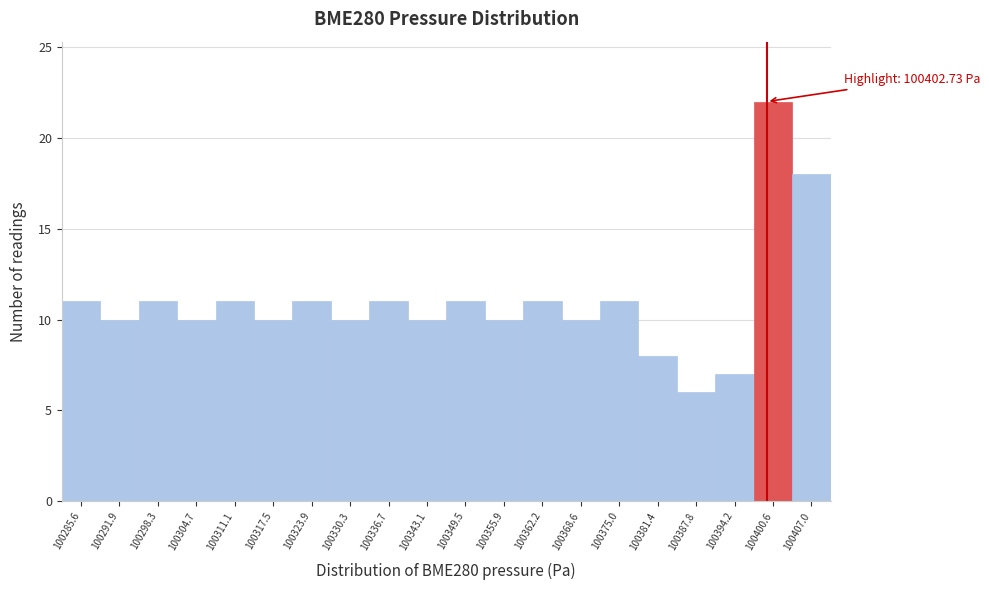

Reading left to right, extract all data points from this chart.

11	10	11	10	11	10	11	10	11	10	11	10	11	10	11	8	6	7	22	18